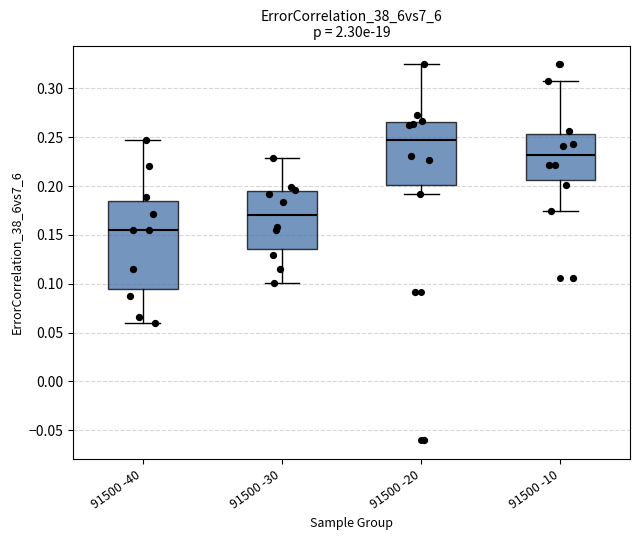

Which box has the lowest median line?

91500 -40